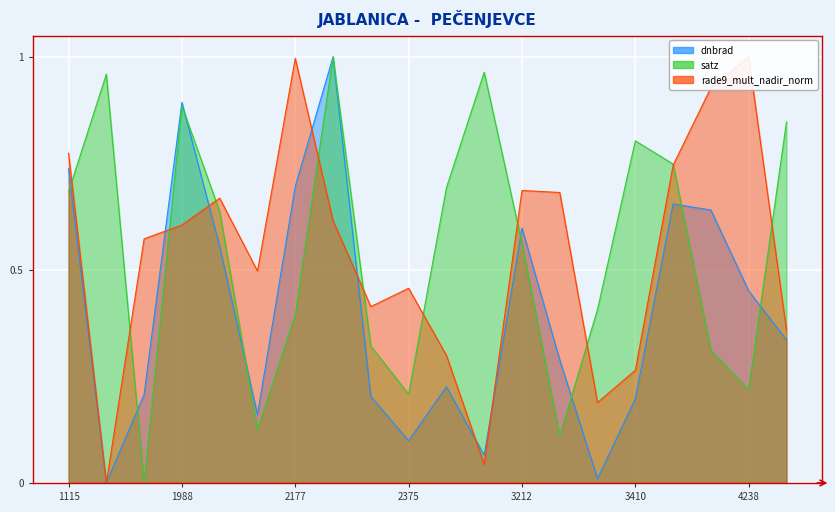

Where do satz and rade9_mult_nadir_norm first cross each other?

1115 and 1790